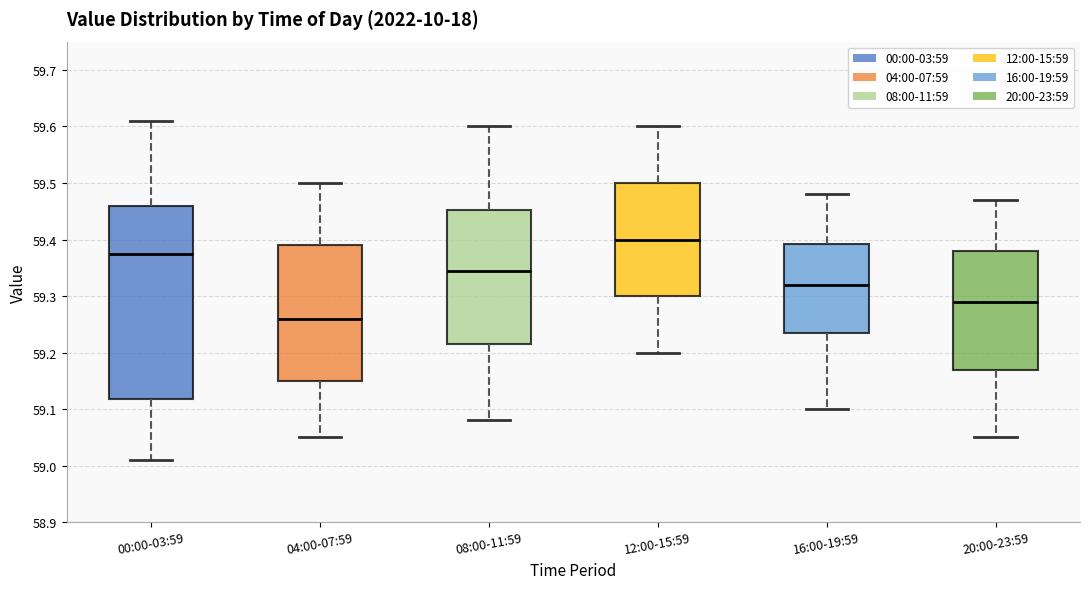

Reading left to right, read every box against the y-axis: the position of its median line, the range the box covers, and the ends of its whiskers. The values are not printed on the chart, so give them approximately, as read against the axis.

00:00-03:59: median 59.38, box 59.12 to 59.46, whiskers 59.01 to 59.61
04:00-07:59: median 59.26, box 59.15 to 59.39, whiskers 59.05 to 59.50
08:00-11:59: median 59.35, box 59.22 to 59.45, whiskers 59.08 to 59.60
12:00-15:59: median 59.40, box 59.30 to 59.50, whiskers 59.20 to 59.60
16:00-19:59: median 59.32, box 59.24 to 59.39, whiskers 59.10 to 59.48
20:00-23:59: median 59.29, box 59.17 to 59.38, whiskers 59.05 to 59.47